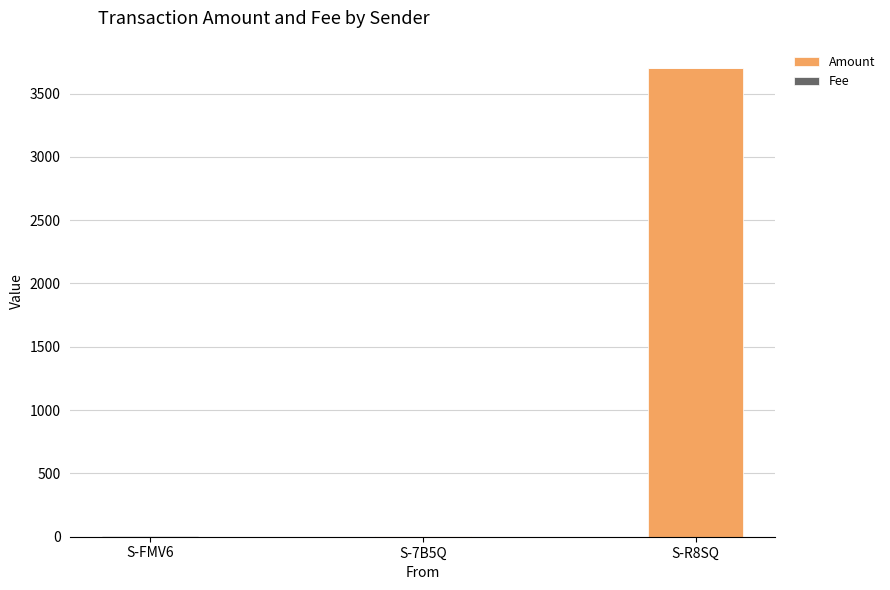

What is the value of the Amount bar at the 1st from the left?

1.0